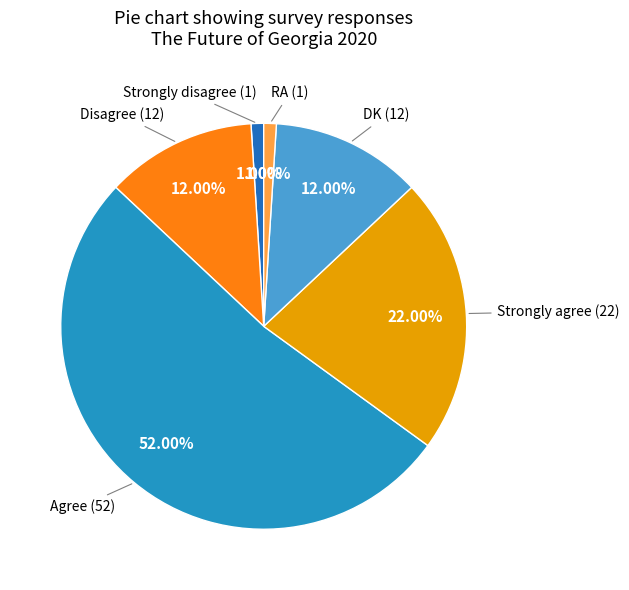

To the nearest percent, what is the difference between the largest and smallest slice percentages?

51%